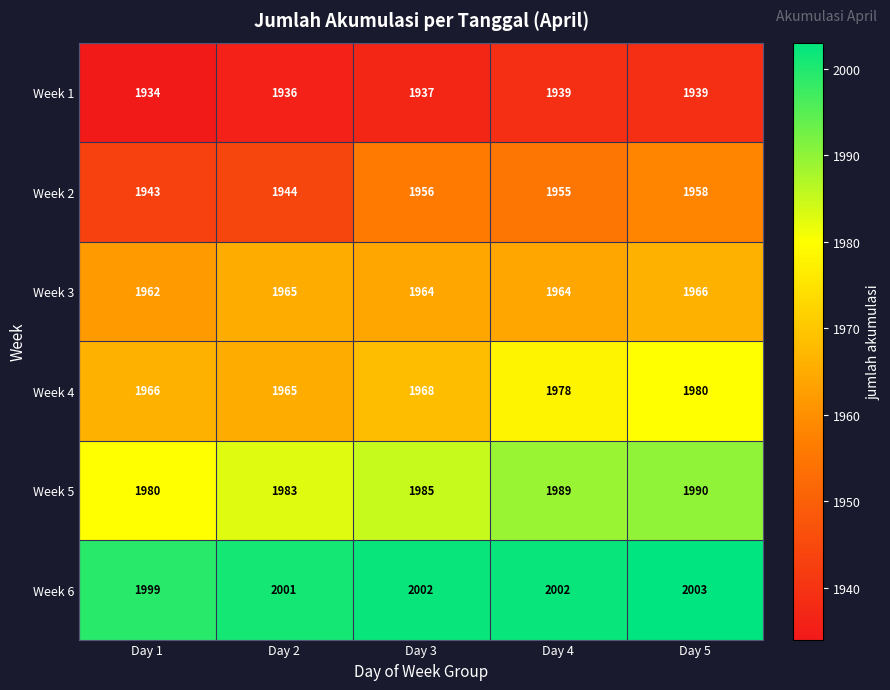

What is the average value of the Week 4 series?

1971